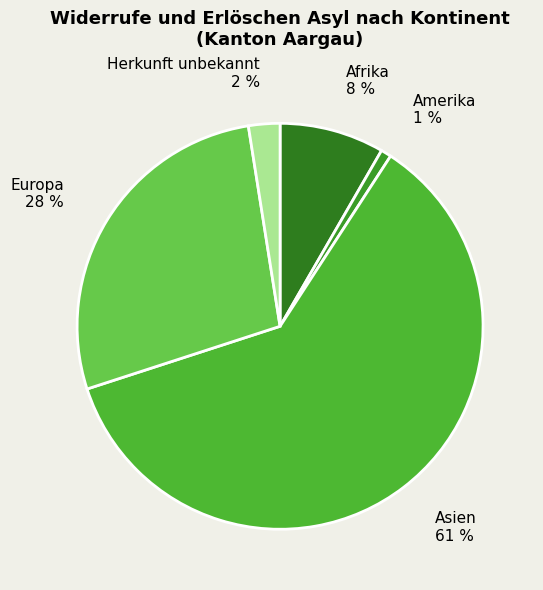

Which slice is the smallest?

Amerika 1 %